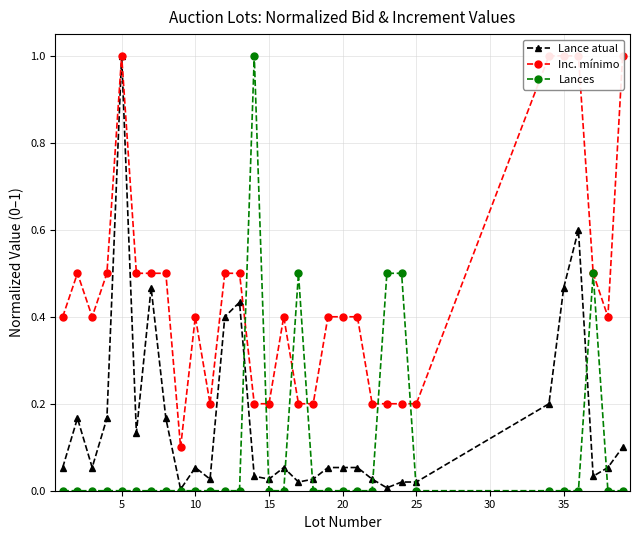

Rank the series by their average value, from highest to lowest.

Inc. mínimo, Lance atual, Lances